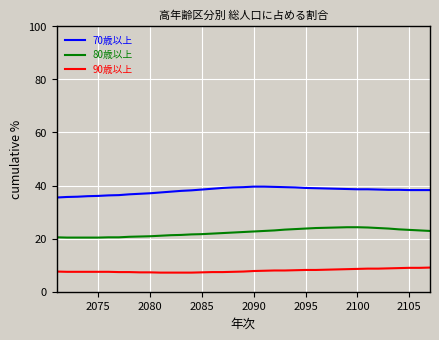

Which series has the largest total across all categories?

70歳以上